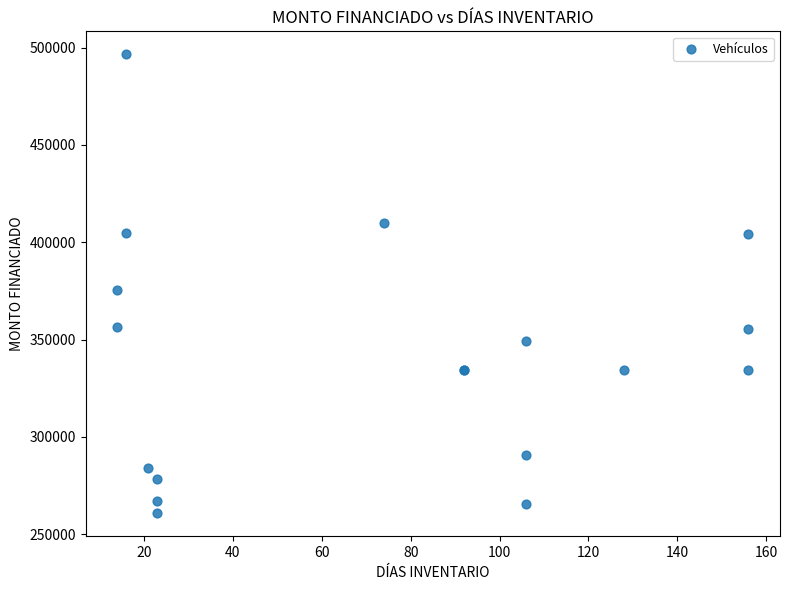

What Y value in the scatter plot is closest to 378638?

375639.3